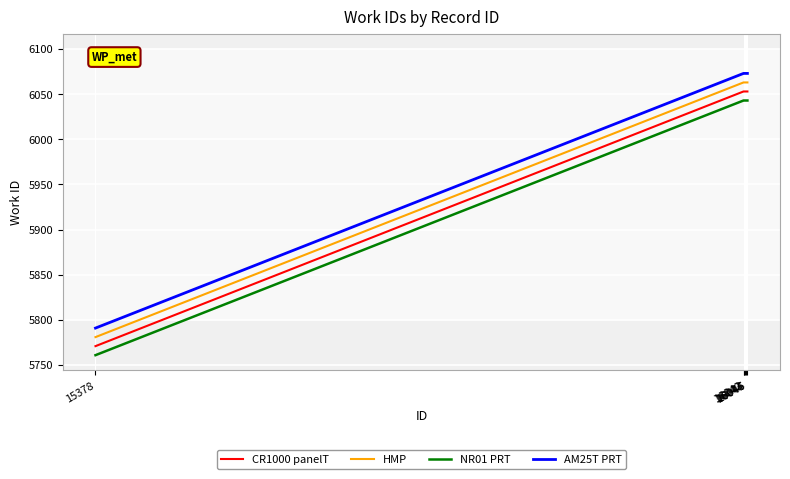

How many lines are shown in the chart?

4